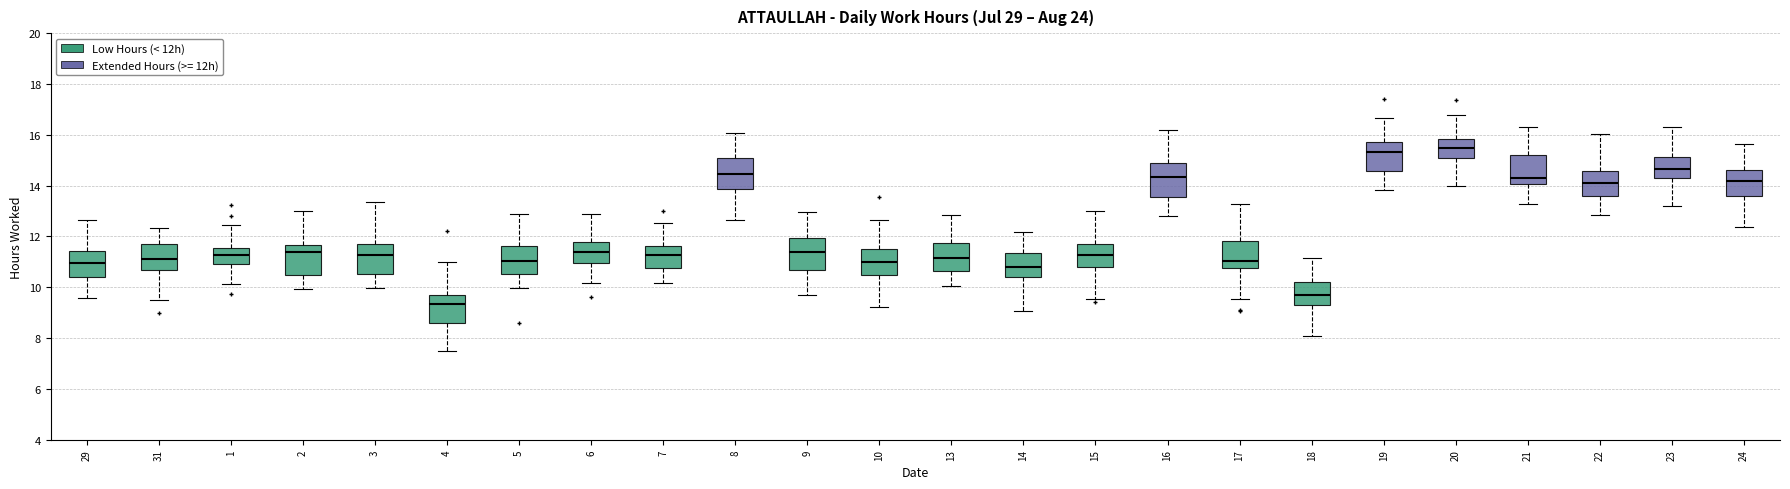

Reading left to right, transcribe this box plot: for each box, give where its median line is, the range the box spans, and where its two whiskers end, as read against the y-axis. The values are not printed on the chart, so give them approximately, as read against the axis.

29: median 11.0, box 10.4 to 11.4, whiskers 9.6 to 12.6
31: median 11.2, box 10.6 to 11.8, whiskers 9.6 to 12.4
1: median 11.2, box 11.0 to 11.6, whiskers 10.2 to 12.4
2: median 11.4, box 10.6 to 11.6, whiskers 10.0 to 13.0
3: median 11.2, box 10.6 to 11.8, whiskers 10.0 to 13.4
4: median 9.4, box 8.6 to 9.6, whiskers 7.6 to 11.0
5: median 11.0, box 10.6 to 11.6, whiskers 10.0 to 12.8
6: median 11.4, box 11.0 to 11.8, whiskers 10.2 to 12.8
7: median 11.2, box 10.8 to 11.6, whiskers 10.2 to 12.6
8: median 14.4, box 13.8 to 15.0, whiskers 12.6 to 16.0
9: median 11.4, box 10.6 to 12.0, whiskers 9.6 to 13.0
10: median 11.0, box 10.4 to 11.4, whiskers 9.2 to 12.6
13: median 11.2, box 10.6 to 11.8, whiskers 10.0 to 12.8
14: median 10.8, box 10.4 to 11.4, whiskers 9.0 to 12.2
15: median 11.2, box 10.8 to 11.8, whiskers 9.6 to 13.0
16: median 14.4, box 13.6 to 14.8, whiskers 12.8 to 16.2
17: median 11.0, box 10.8 to 11.8, whiskers 9.6 to 13.2
18: median 9.8, box 9.4 to 10.2, whiskers 8.0 to 11.2
19: median 15.4, box 14.6 to 15.8, whiskers 13.8 to 16.6
20: median 15.4, box 15.0 to 15.8, whiskers 14.0 to 16.8
21: median 14.2, box 14.0 to 15.2, whiskers 13.2 to 16.2
22: median 14.2, box 13.6 to 14.6, whiskers 12.8 to 16.0
23: median 14.6, box 14.2 to 15.2, whiskers 13.2 to 16.4
24: median 14.2, box 13.6 to 14.6, whiskers 12.4 to 15.6